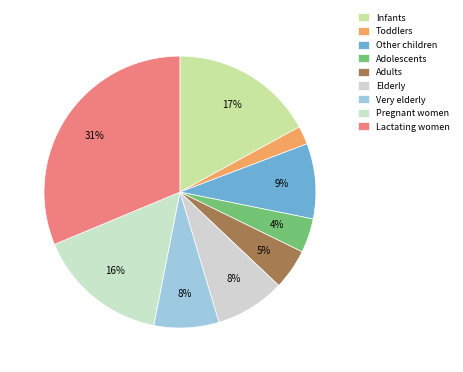

Between Elderly and Infants, which is larger?

Infants